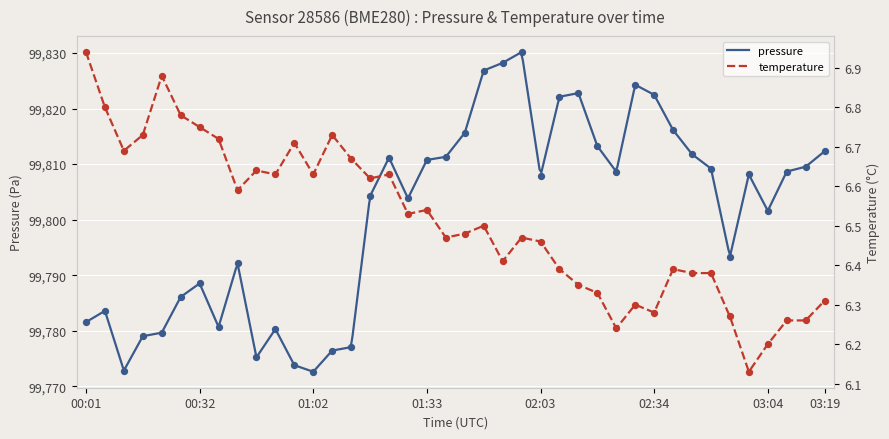

At how many categories does at least one series exceed 75148?

40